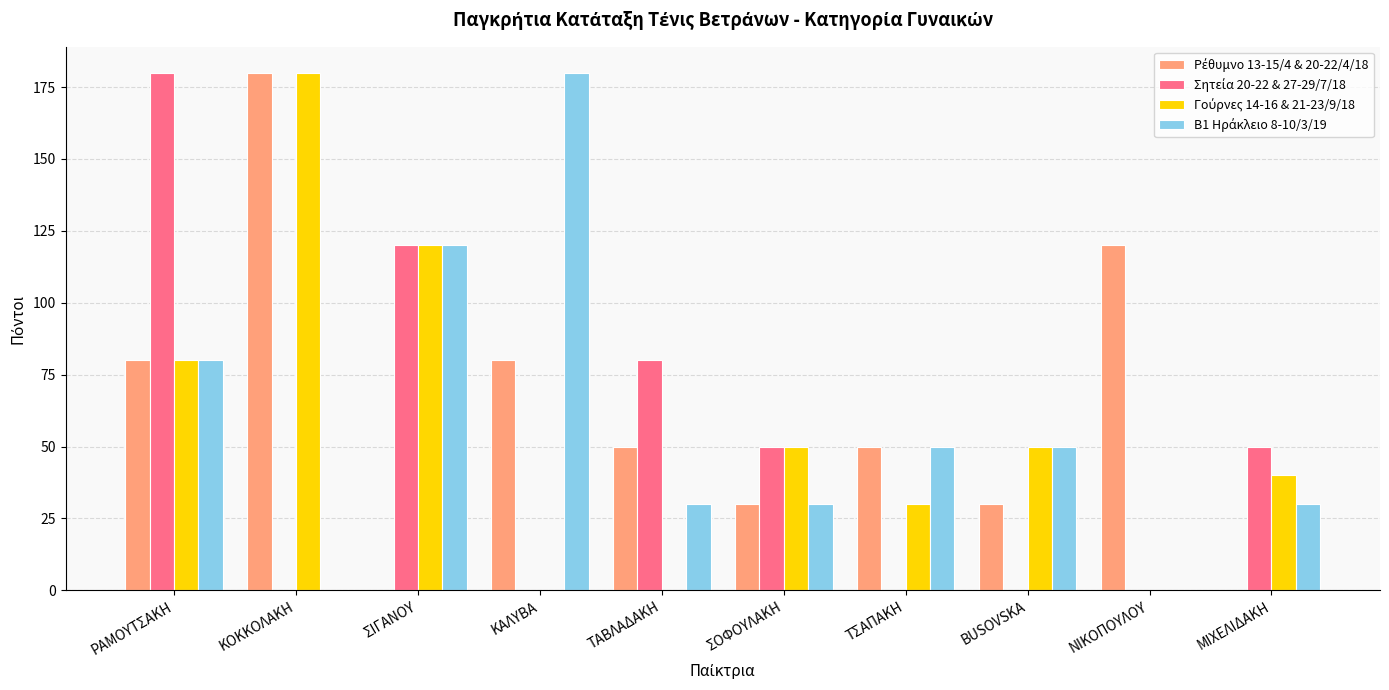

How many series are shown in this chart?

4